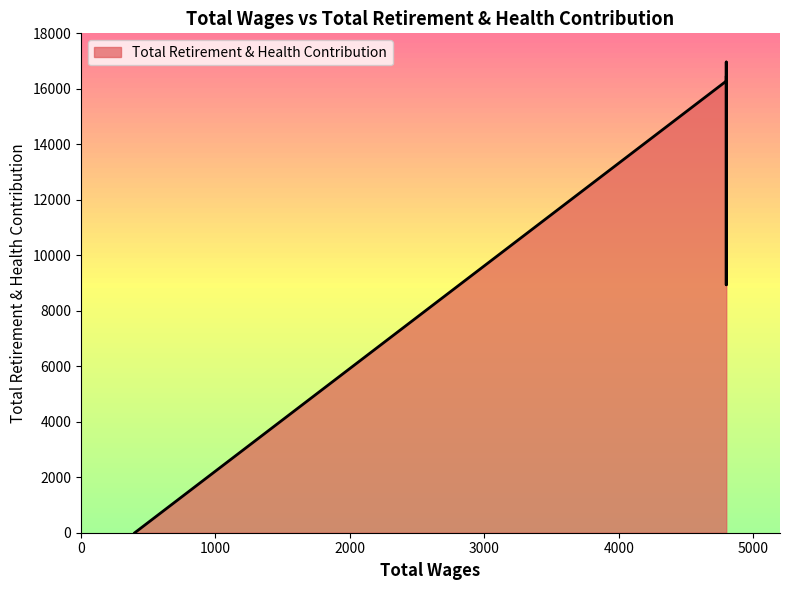

What is the sum of the values at 4800.0 and 400.0?

16966